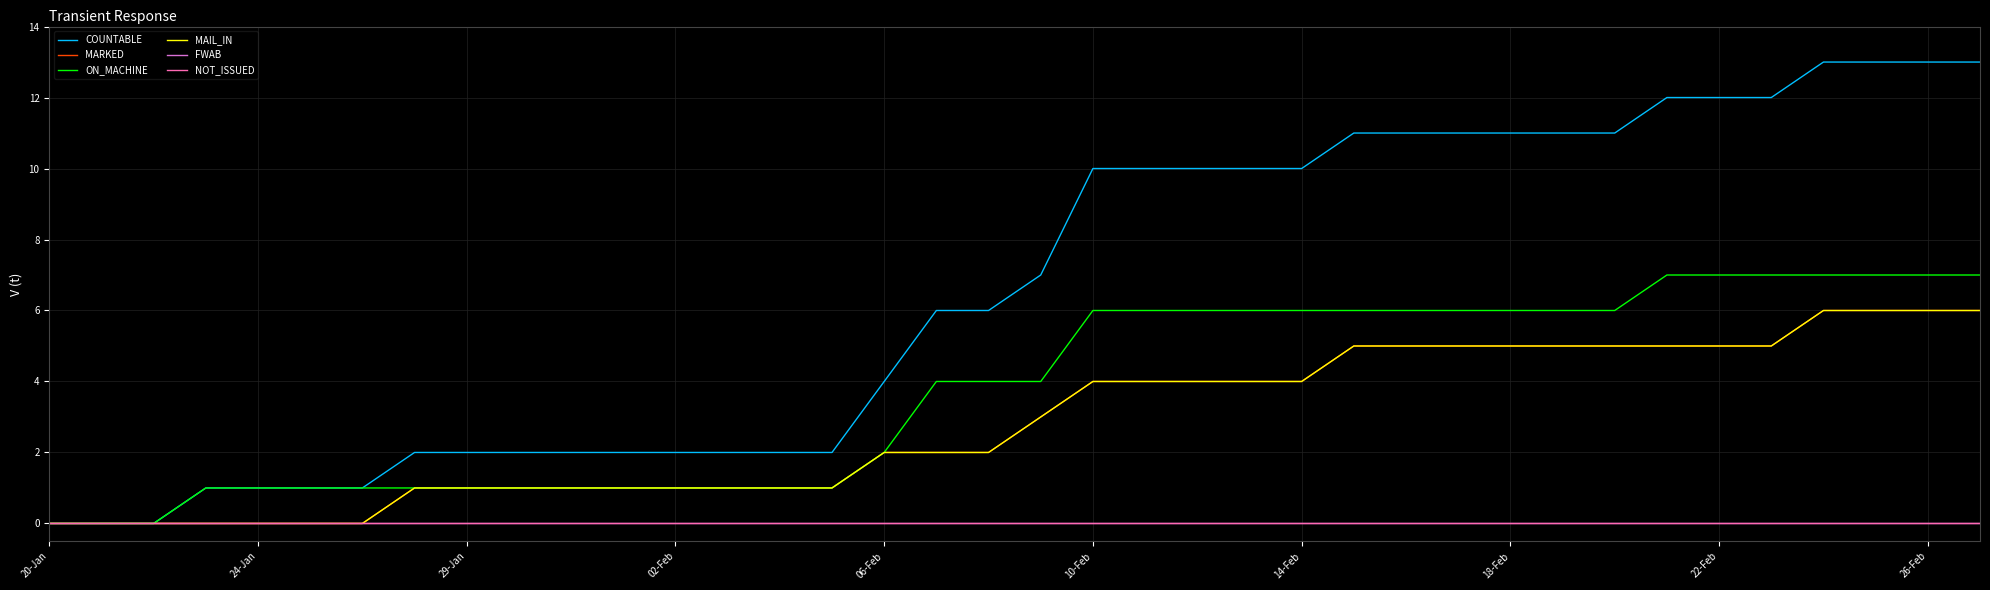

True or false: FWAB has more than 0 interior local peaks.

False